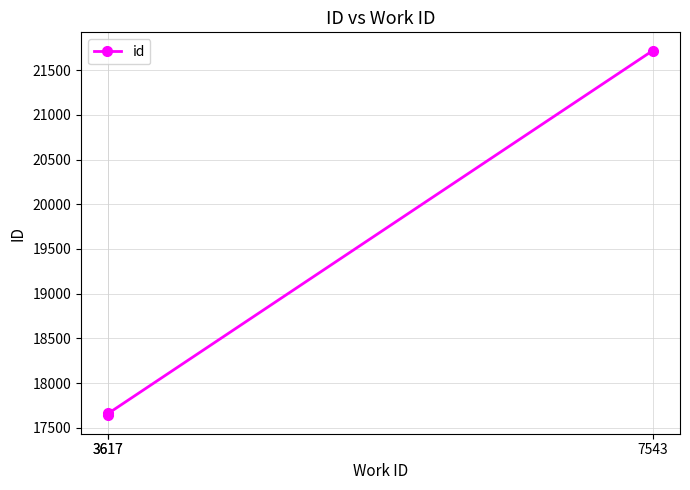

What is the change in value from 3617 to 7543?

+4056